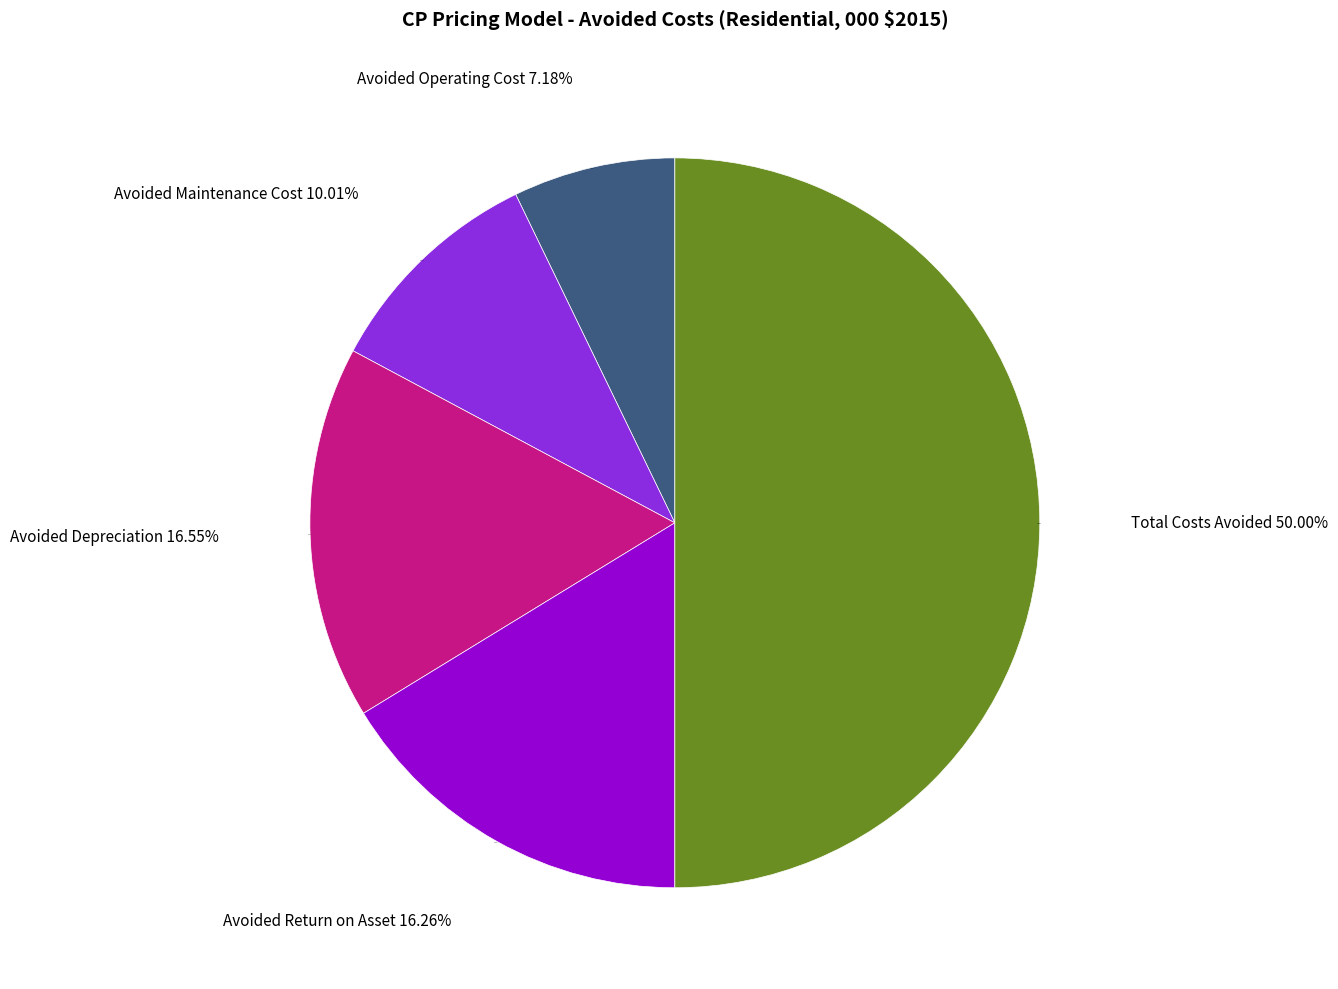

To the nearest percent, what is the combined percentage of Avoided Depreciation and Avoided Return on Asset?

33%